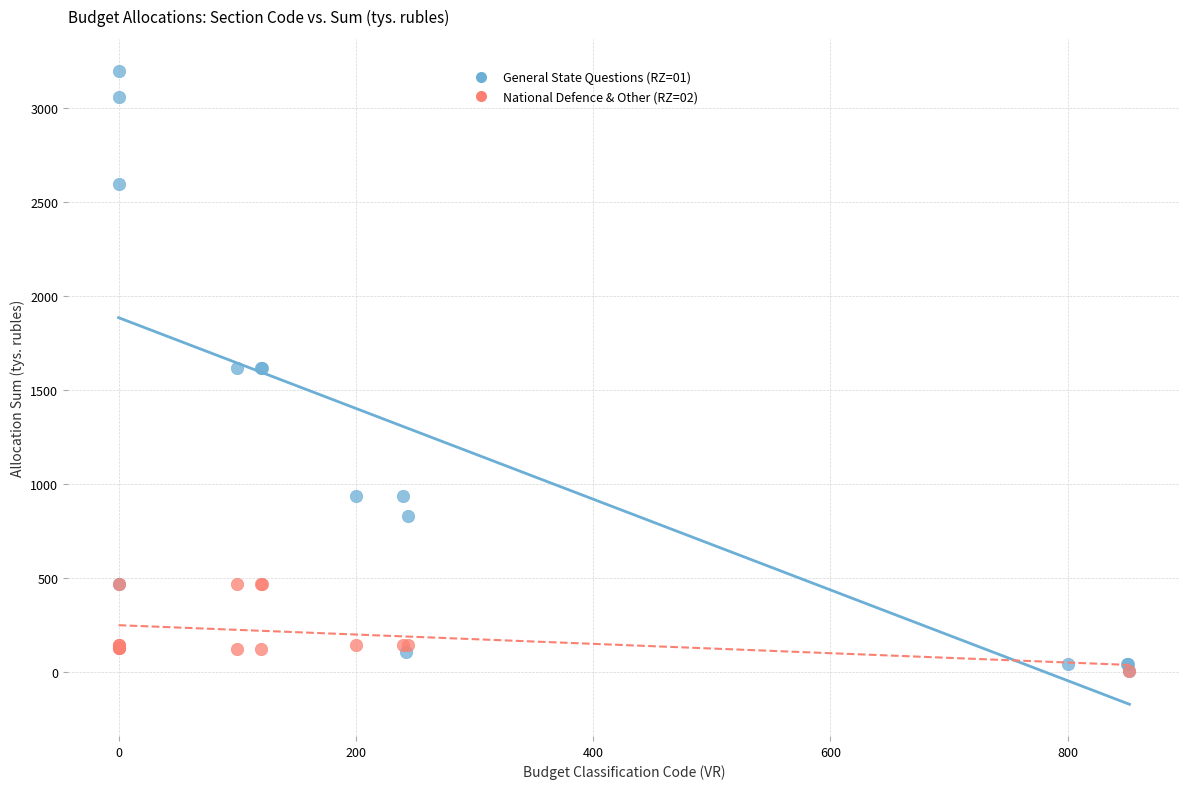

Which series has the widest spread of Y values?

General State Questions (RZ=01)